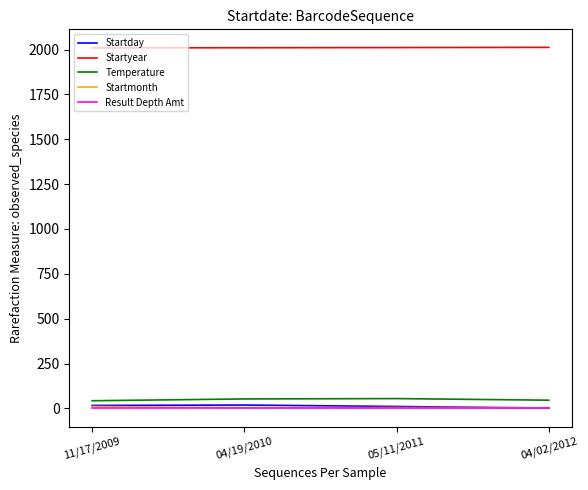

What is the maximum value shown in the chart?

2012